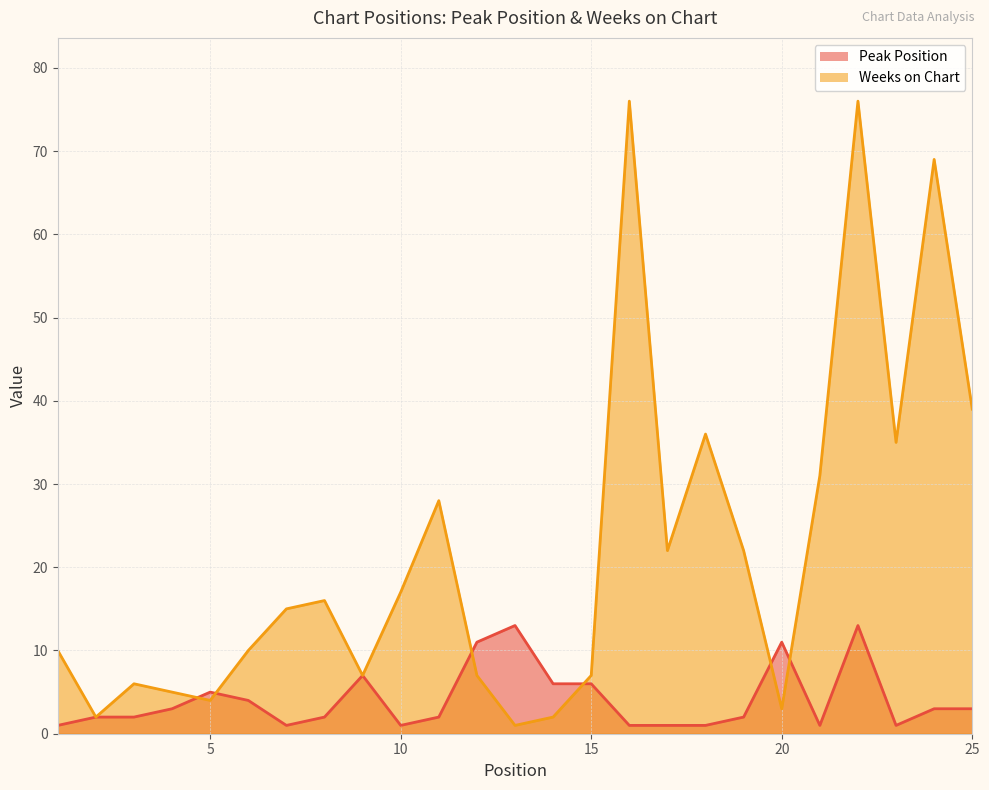

Rank the series at 2 from lowest to highest value.

Peak Position, Weeks on Chart